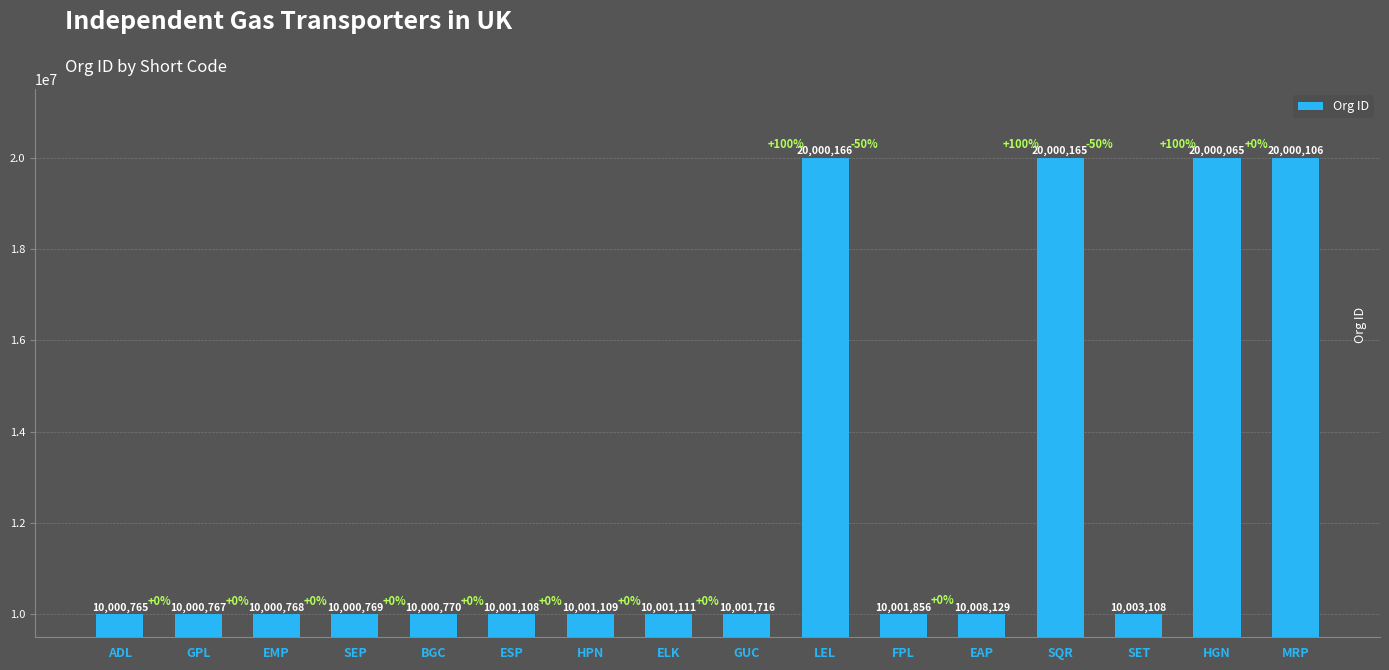

Reading left to right, extract all data points from this chart.

10000765	10000767	10000768	10000769	10000770	10001108	10001109	10001111	10001716	20000166	10001856	10008129	20000165	10003108	20000065	20000106